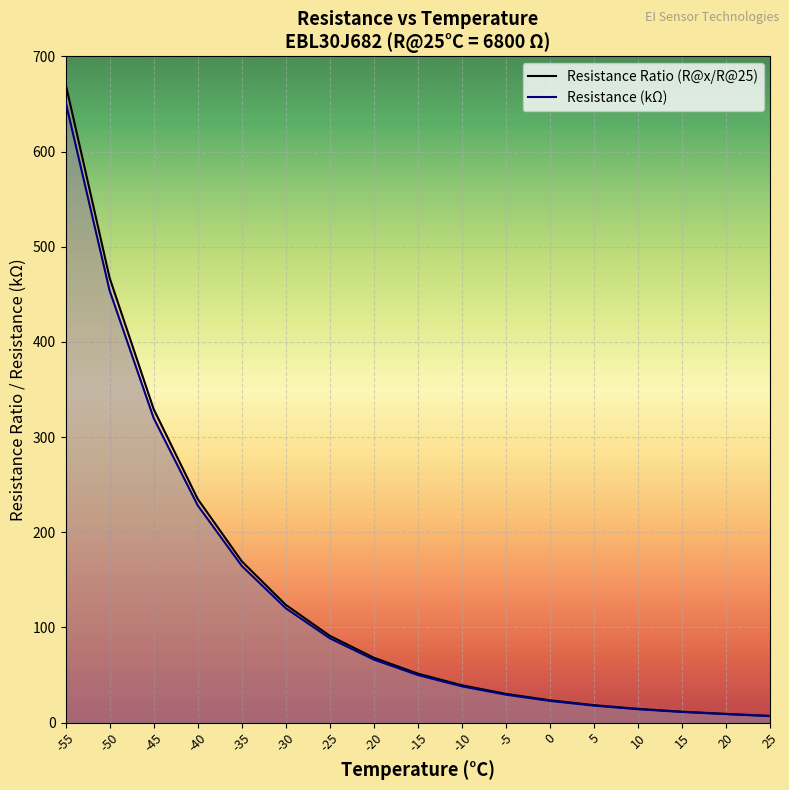

At 20, list the series in order from largest to smallest.

Resistance Ratio (R@x/R@25), Resistance (kΩ)